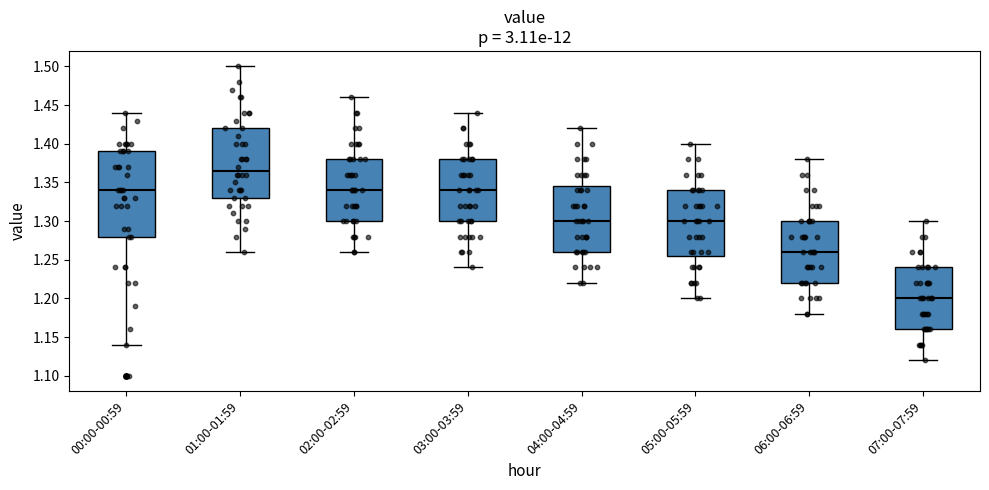

Which box is the tallest, from its lower edge to its upper edge?

00:00-00:59